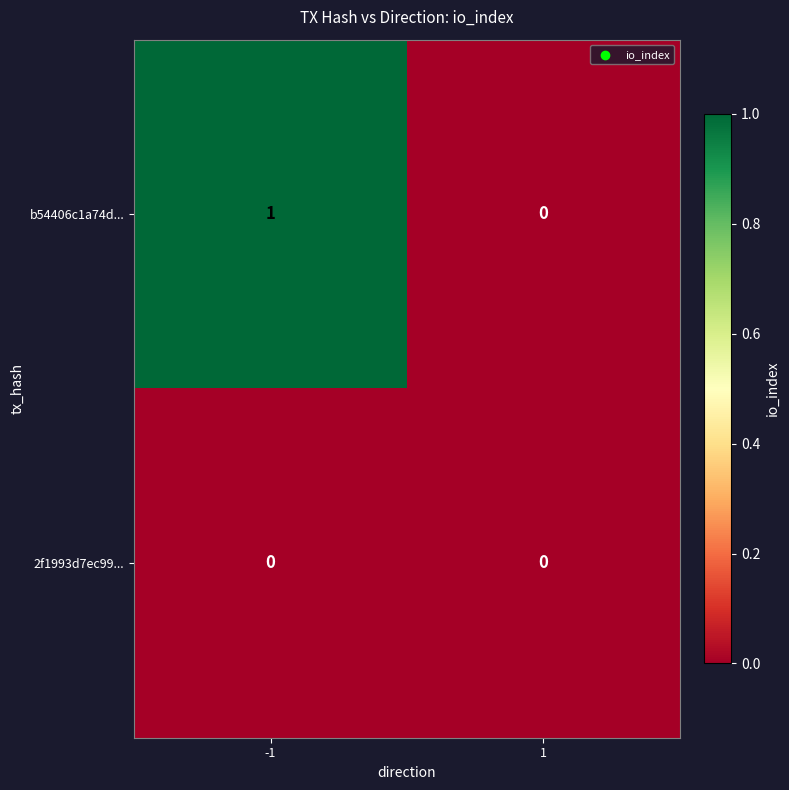

List the series in order of their overall mean, lowest first.

2f1993d7ec99..., b54406c1a74d...